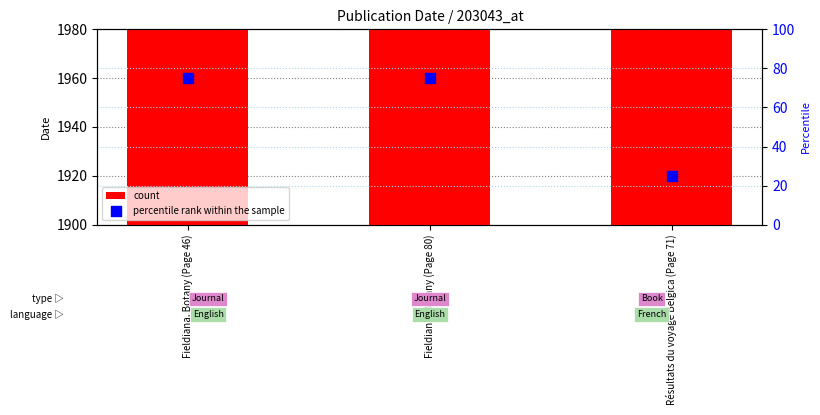

What is the total value across all series at Résultats du voyage Belgica (Page 71)?

1934